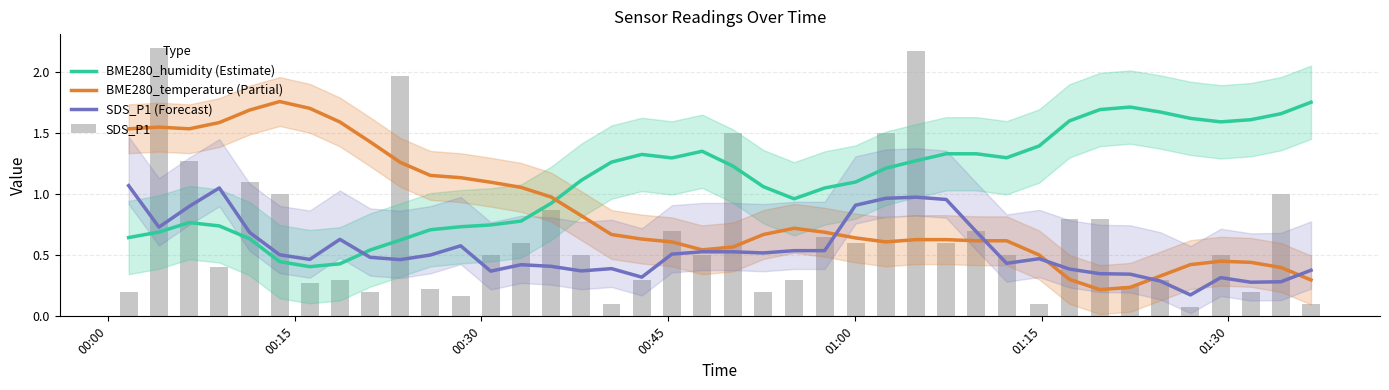

The value of BME280_temperature (Partial) at 27 is 1.0. True or false?

False